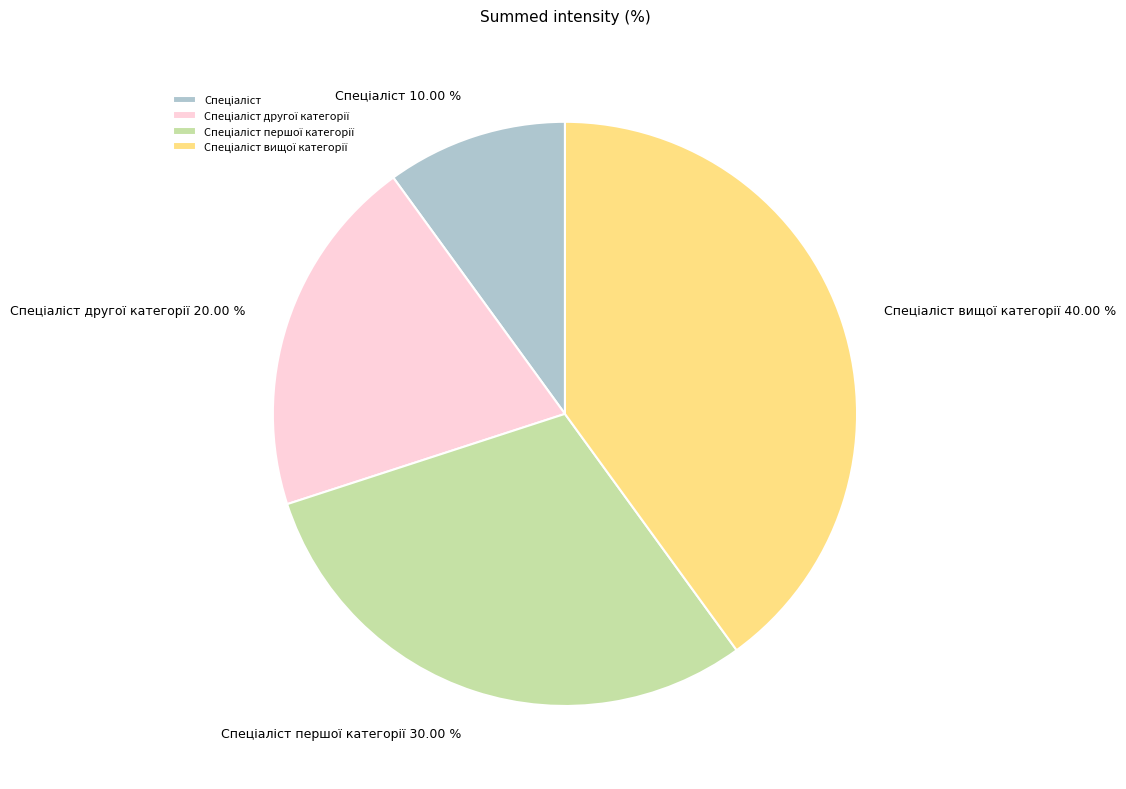

To the nearest percent, what is the difference between the largest and smallest slice percentages?

30%